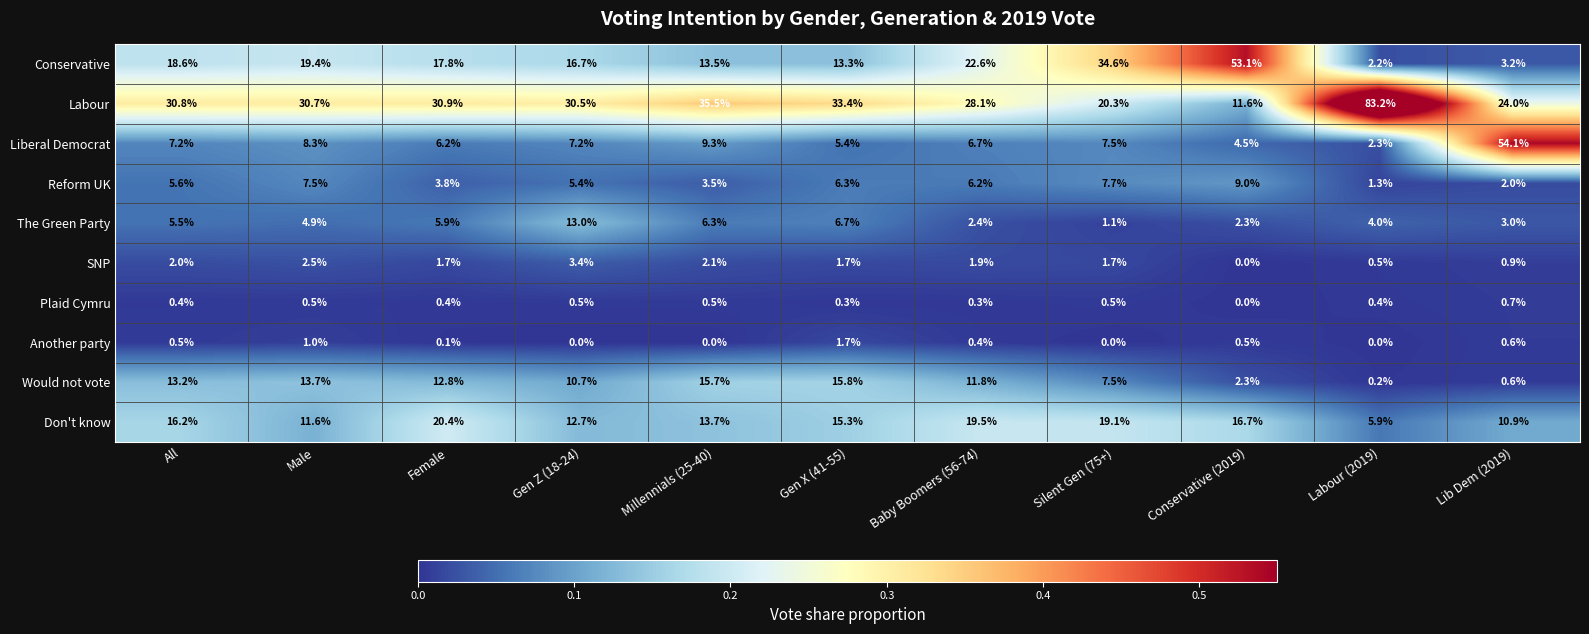

What is the sum of all Another party values?

4.8